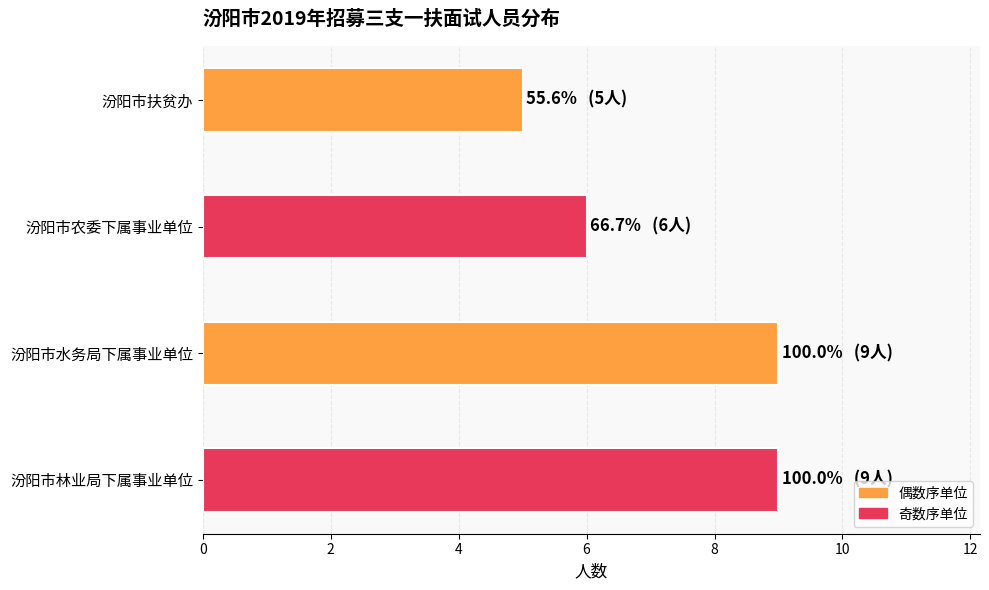

At which category does the chart reach its minimum across all series?

汾阳市扶贫办